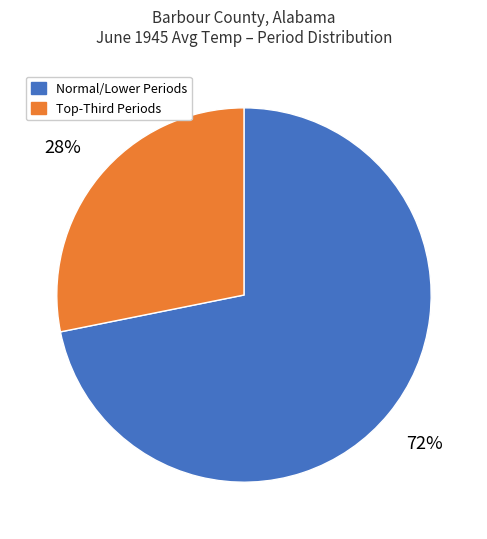

To the nearest percent, what is the difference between the largest and smallest slice percentages?

44%